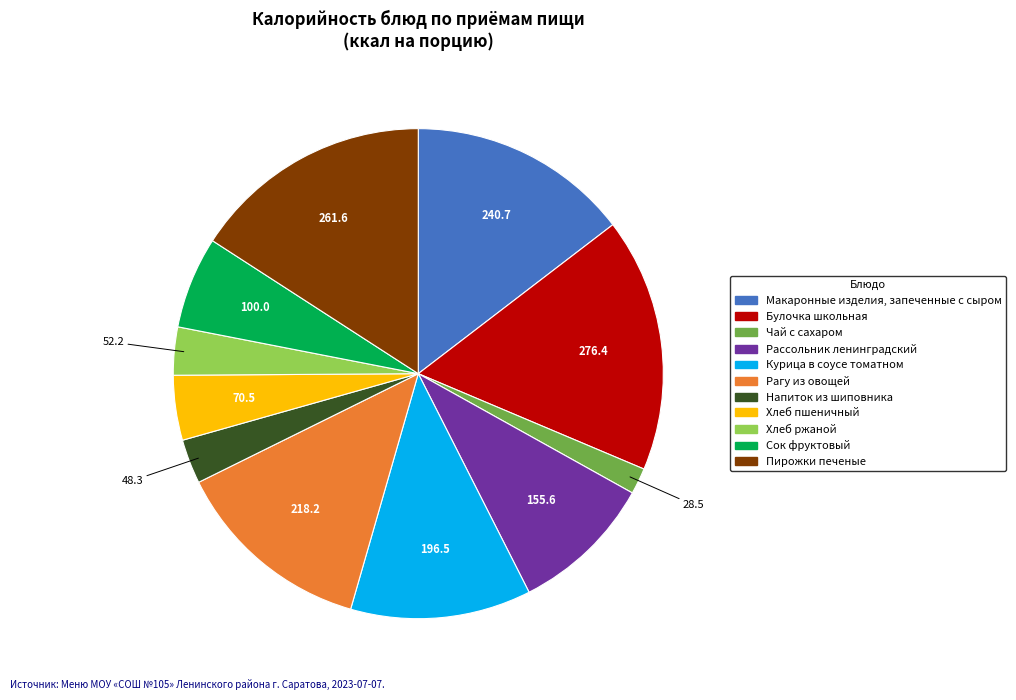

How many slices are in this pie chart?

11